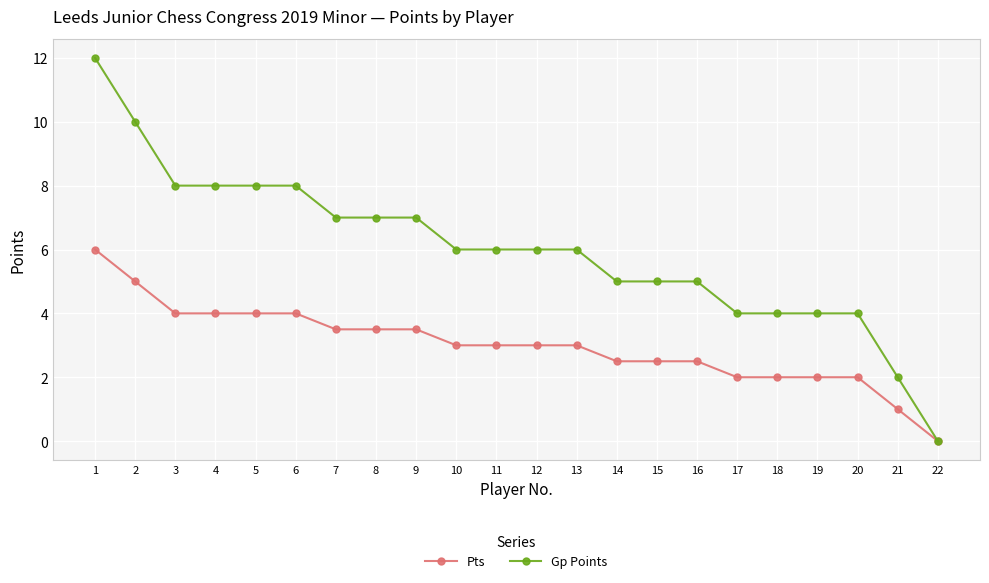

What are all the series names shown in the legend?

Pts, Gp Points